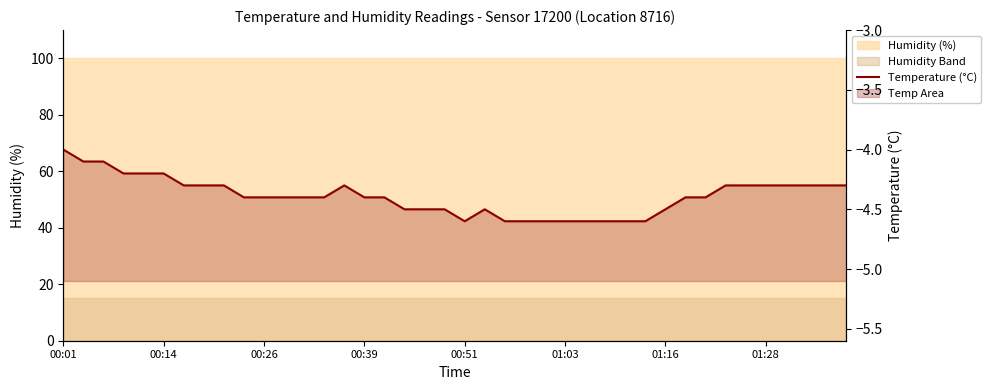

How many data points are less than -4?

39